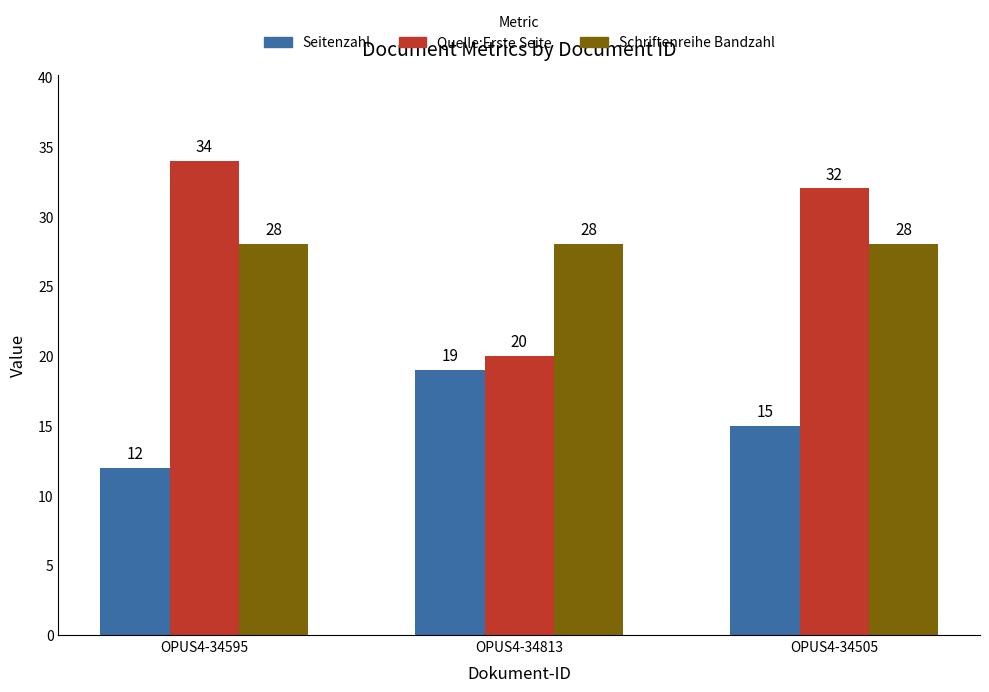

How many categories are shown in the chart?

3